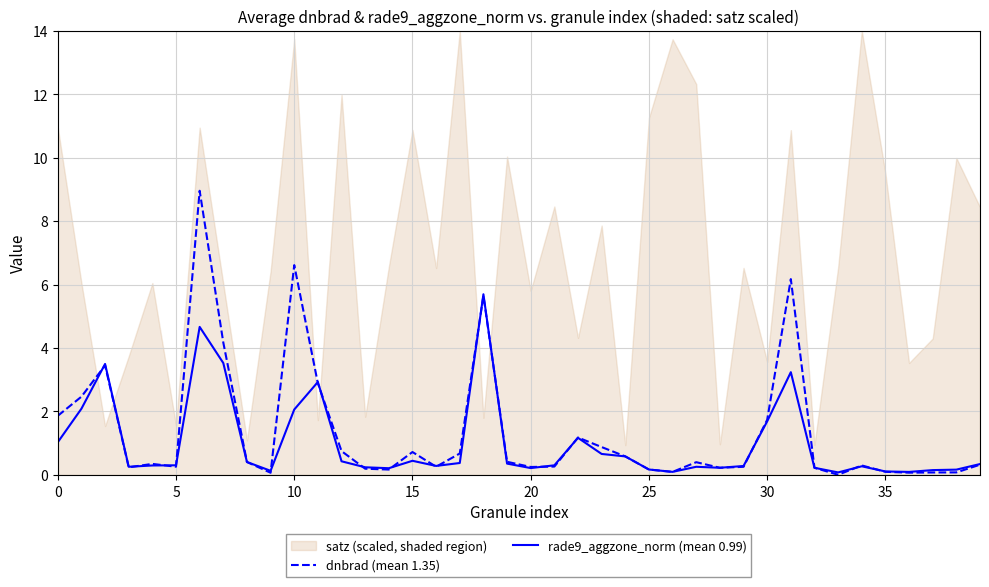

How many interior local valleys does the rade9_aggzone_norm (mean 0.99) series have?

9